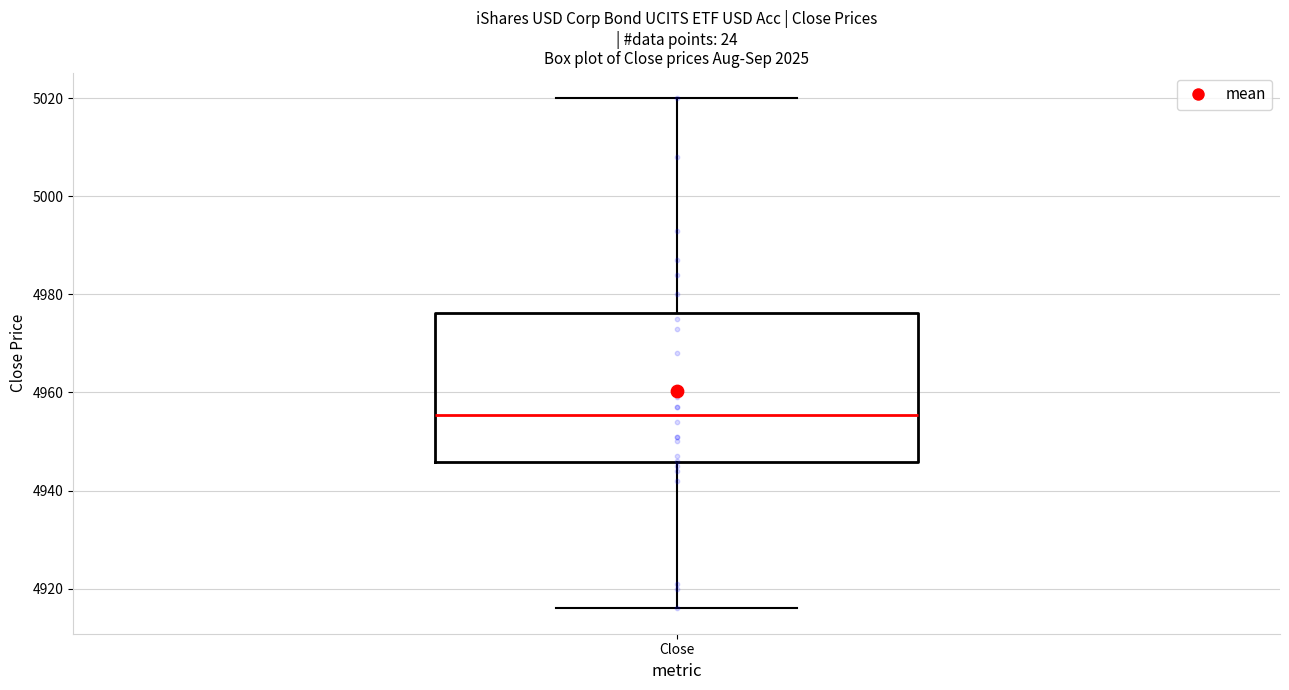

Transcribe this box plot: give where the median line is, the range the box spans, and where the two whiskers end, as read against the y-axis. The values are not printed on the chart, so give them approximately, as read against the axis.

median 4956, box 4946 to 4976, whiskers 4916 to 5020